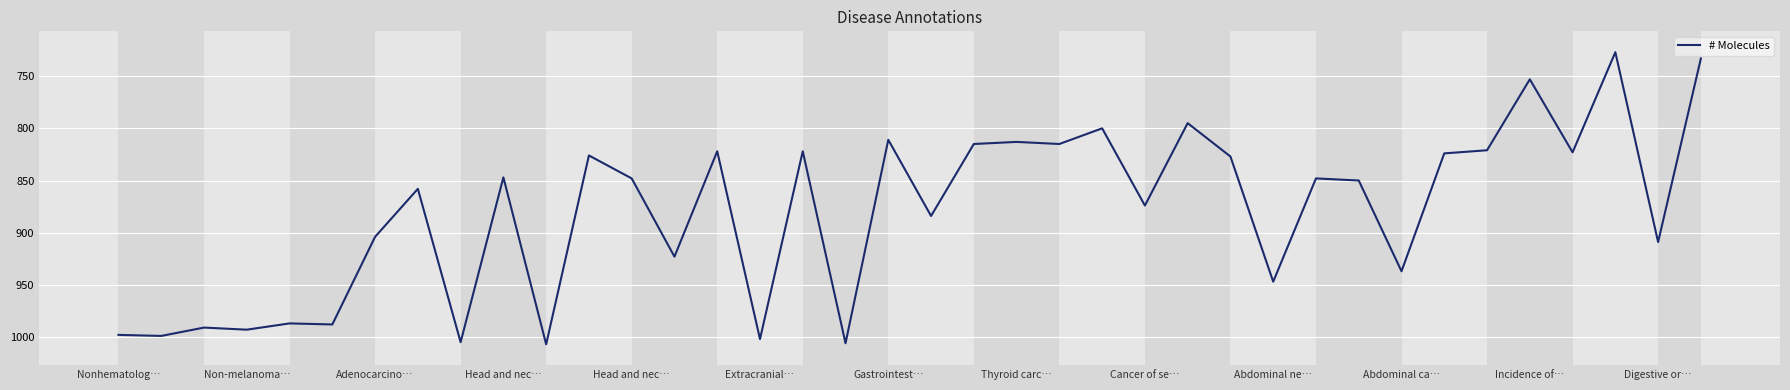

What is the difference between the maximum and minimum values?

280